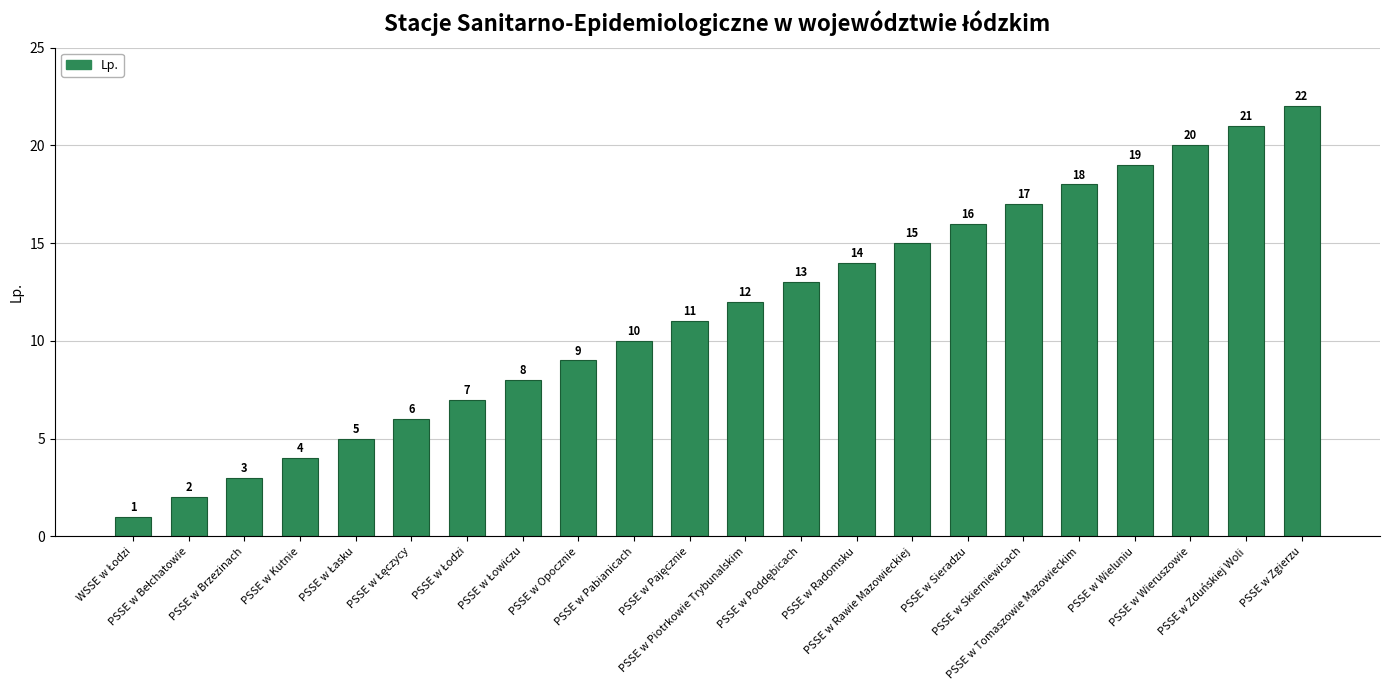

What is the greatest value displayed?

22